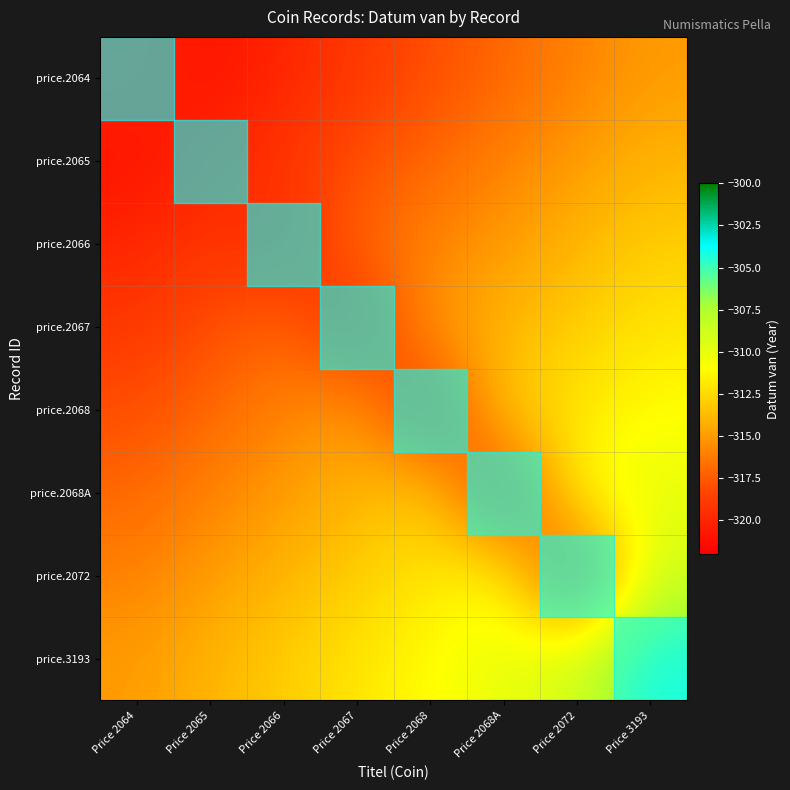

What is the minimum value shown in the chart?

-321